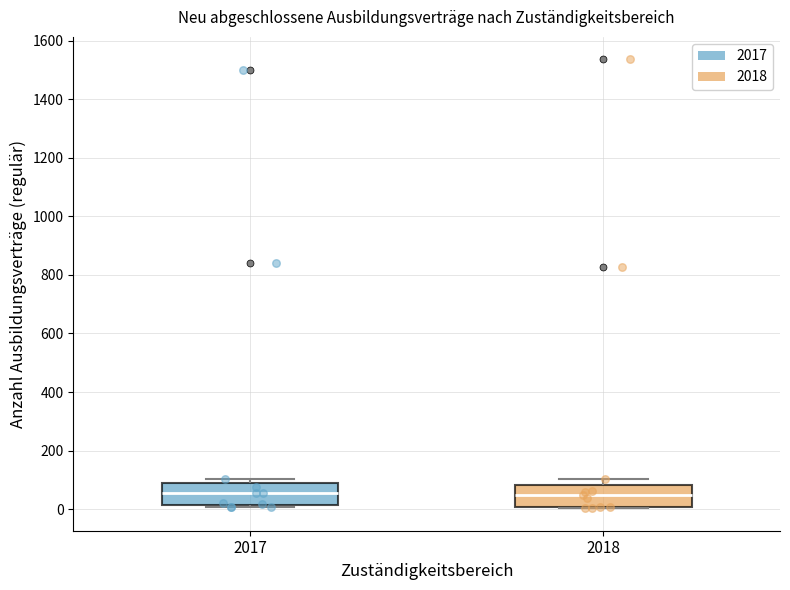

Reading left to right, read every box against the y-axis: the position of its median line, the range the box covers, and the ends of its whiskers. The values are not printed on the chart, so give them approximately, as read against the axis.

2017: median 60, box 20 to 80, whiskers 0 to 100
2018: median 40, box 0 to 80, whiskers 0 to 100